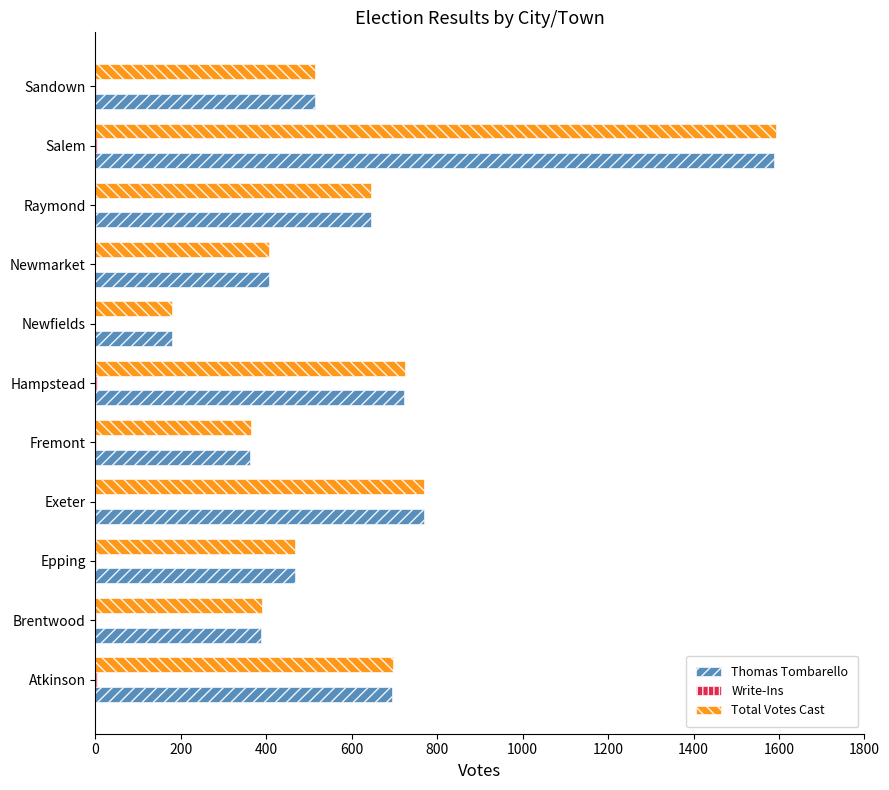

Which series changed the most between Atkinson and Brentwood?

Total Votes Cast